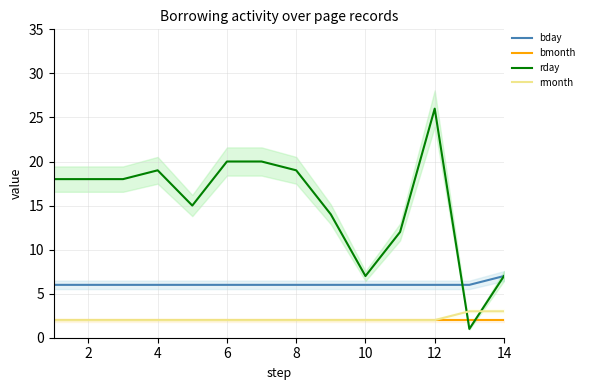

The bmonth series shows 2 at 14. True or false?

True